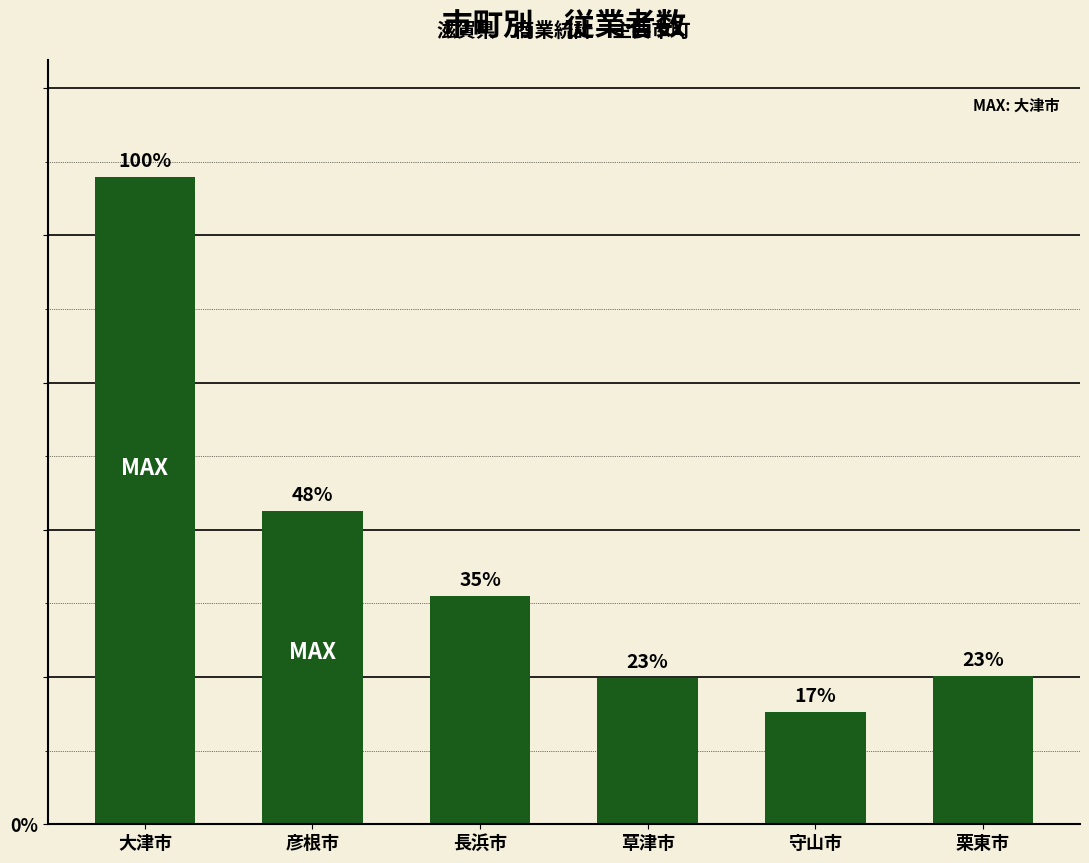

Does the chart contain any negative values?

No